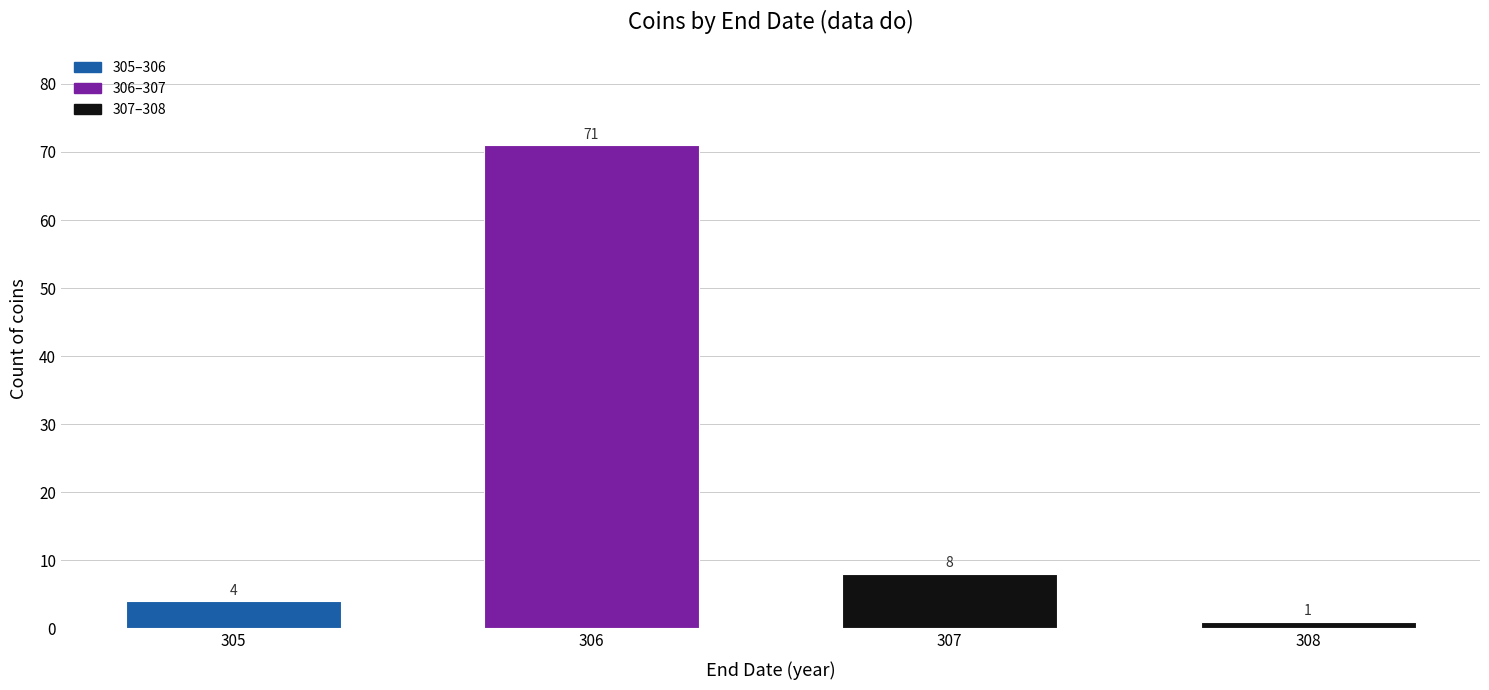

Reading left to right, what are all the values shown in this chart?

4	71	8	1